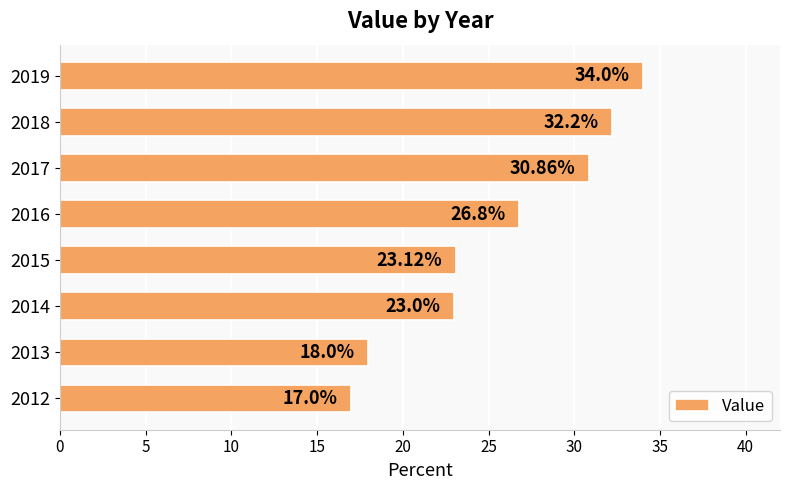

Approximately how many times larger is the value at 2015 compared to 2012?

1.4